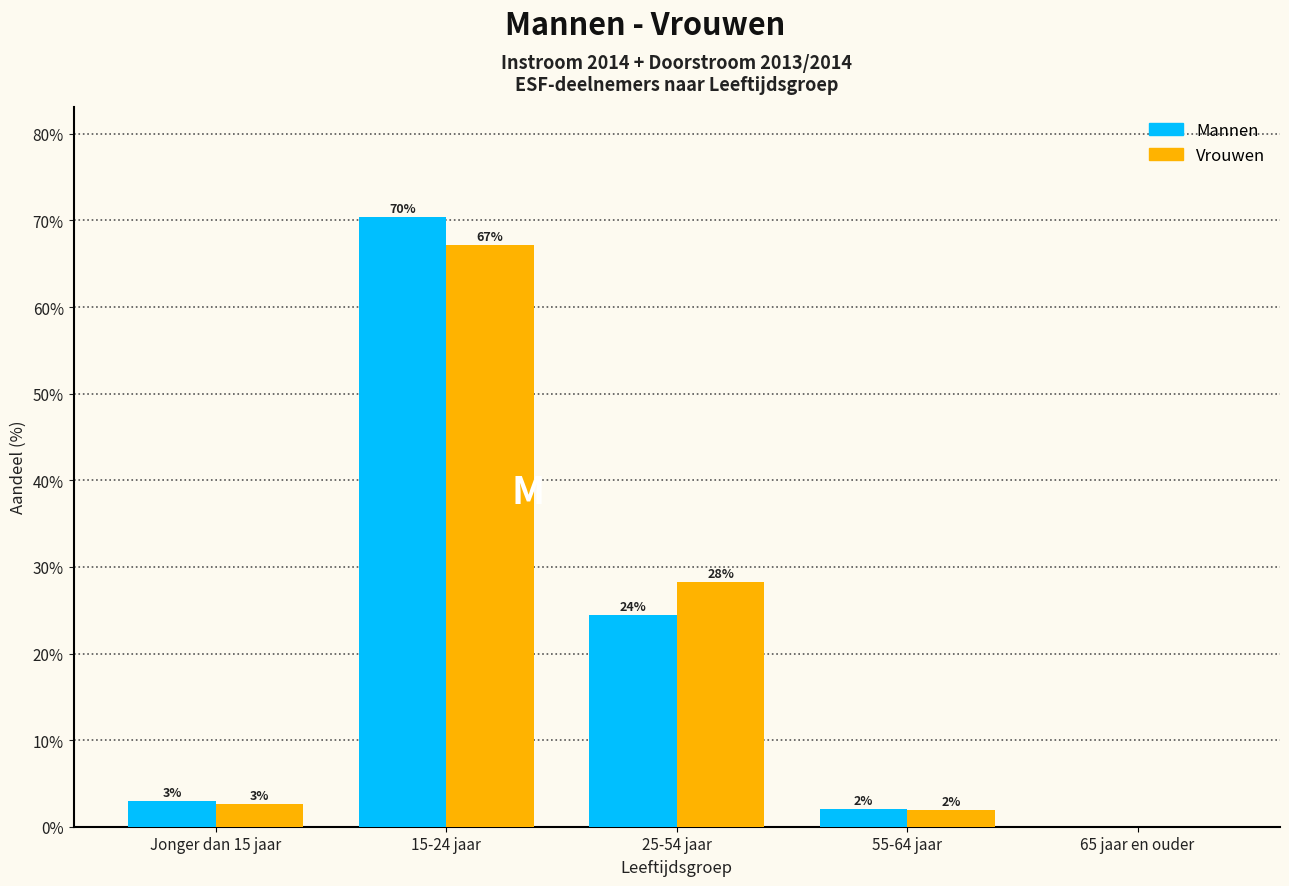

What are all the series names shown in the legend?

Mannen, Vrouwen